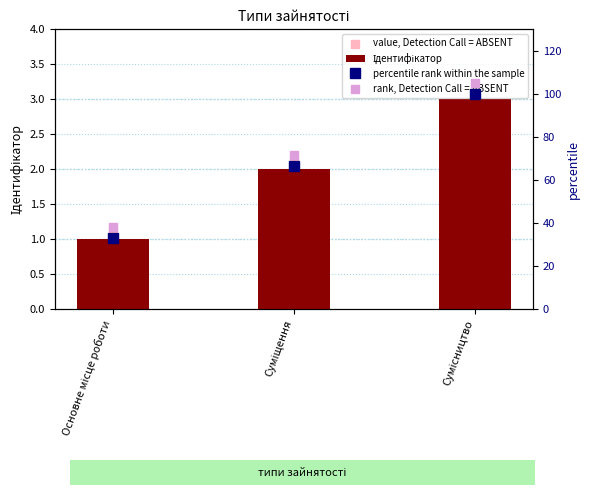

Which series has the largest total across all categories?

rank, Detection Call = ABSENT